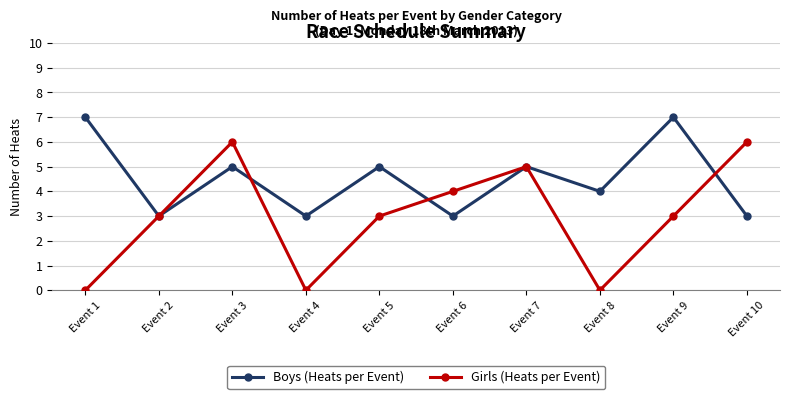

What is the minimum value for Boys (Heats per Event)?

3